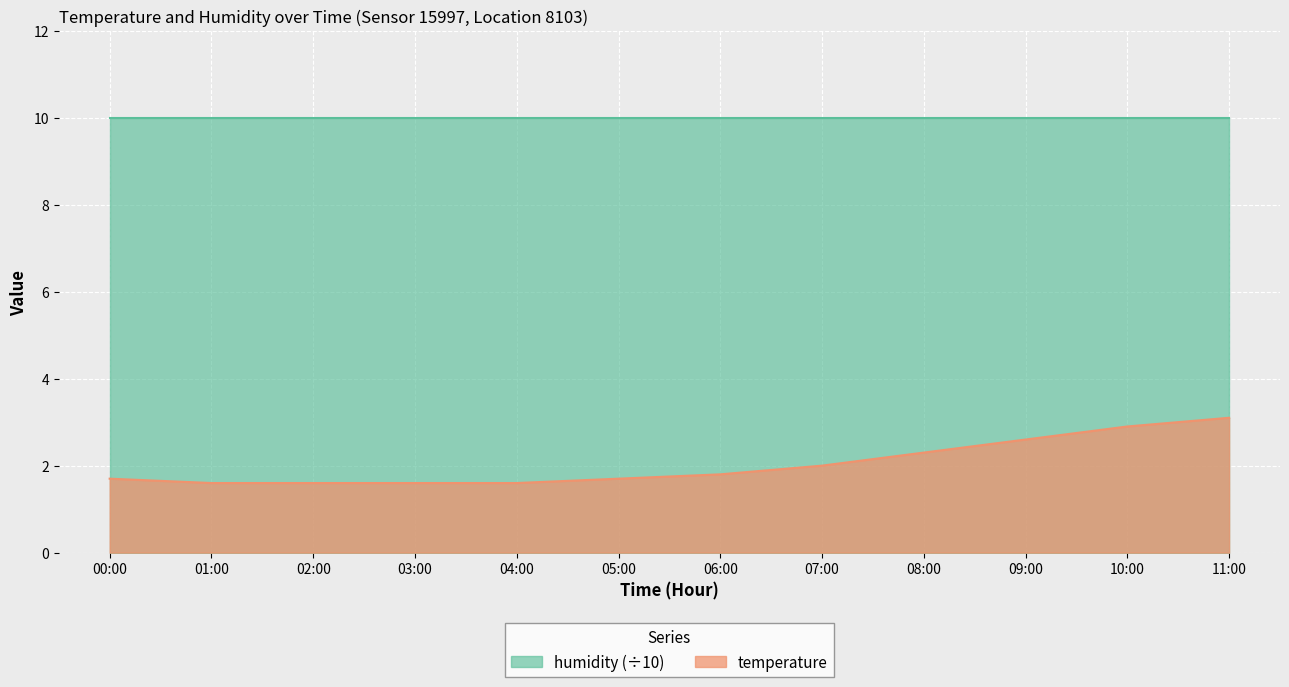

The value at 07:00 is 2.0. True or false?

True